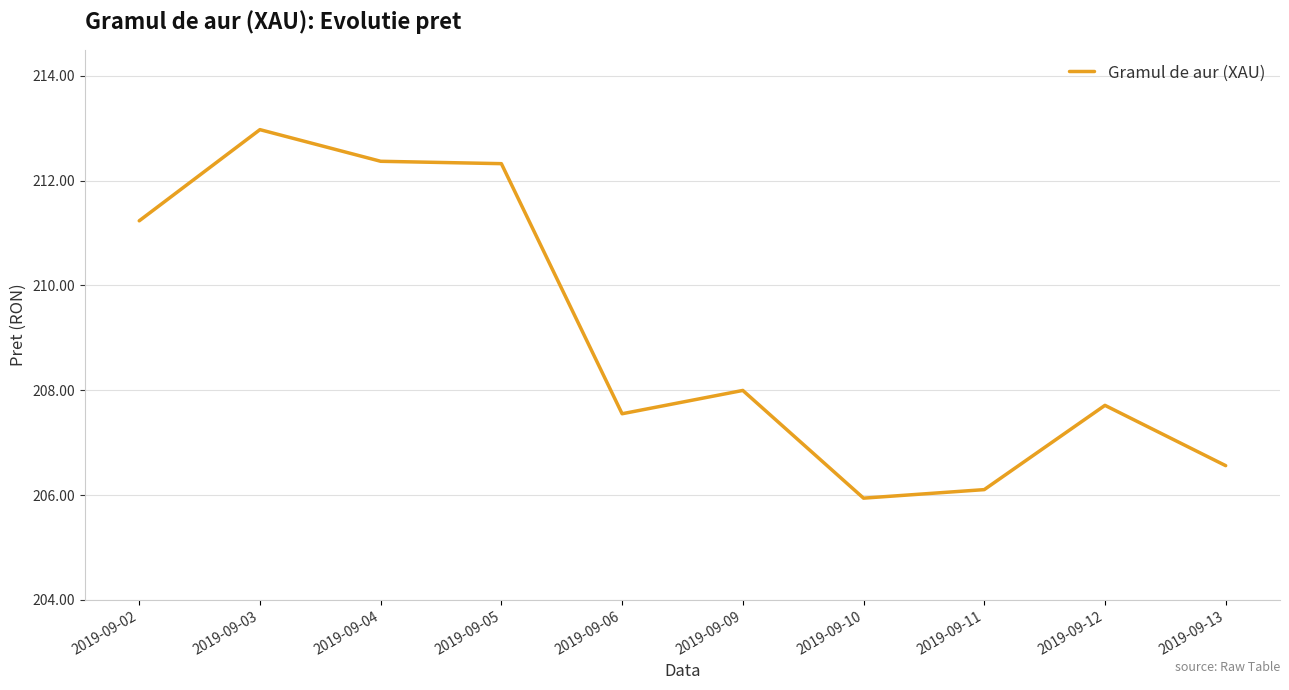

What is the average value?

209.1